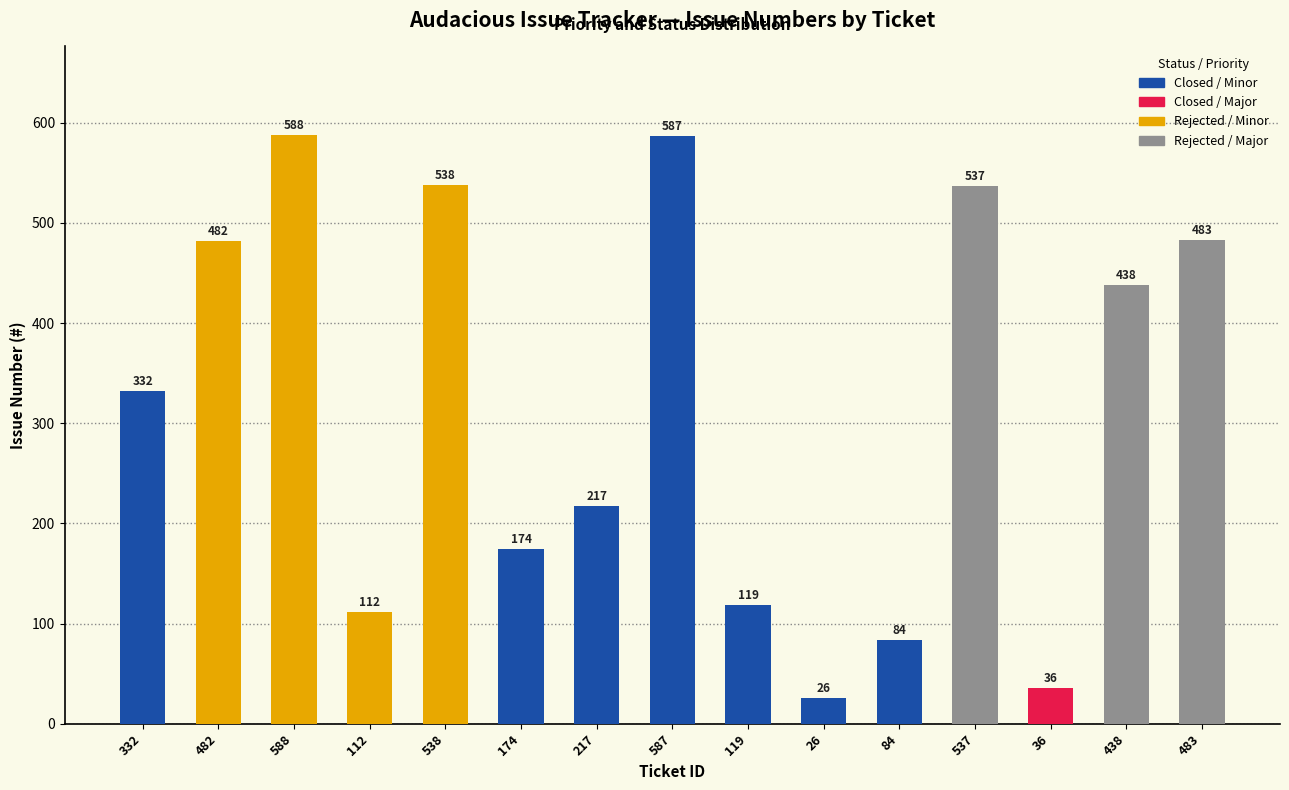

Is it true that the value at 483 is 820?

False